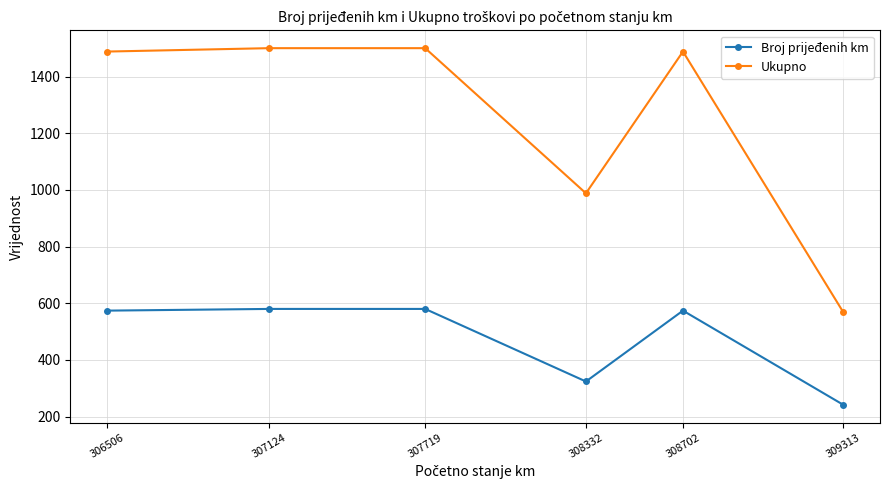

At which category does the chart reach its minimum across all series?

309313